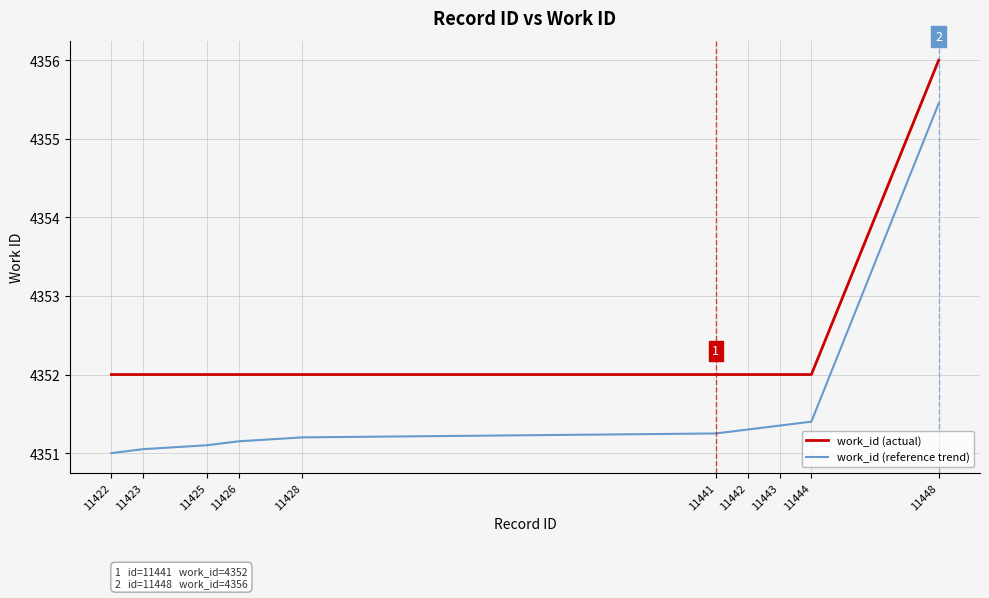

What is the average value of the work_id (reference trend) series?

4351.6